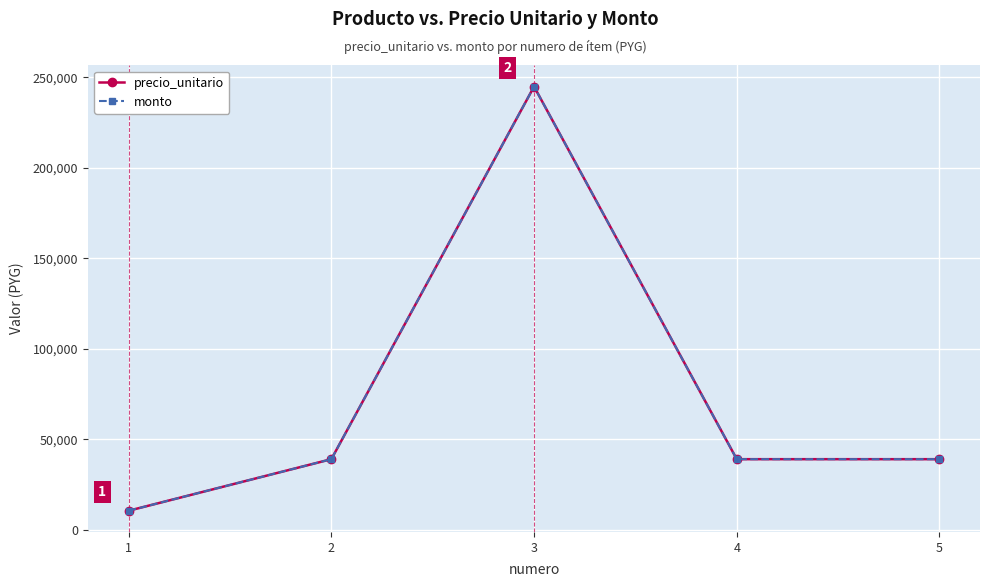

Is this an area chart (filled region under the line)?

No